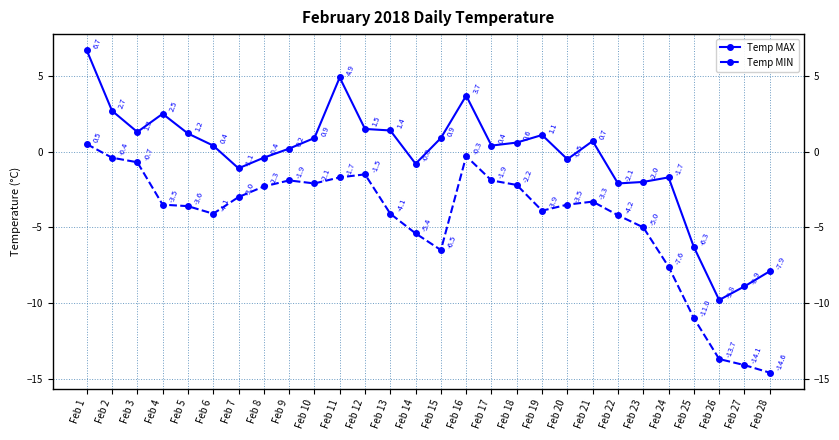

Rank the series by their average value, from highest to lowest.

Temp MAX, Temp MIN